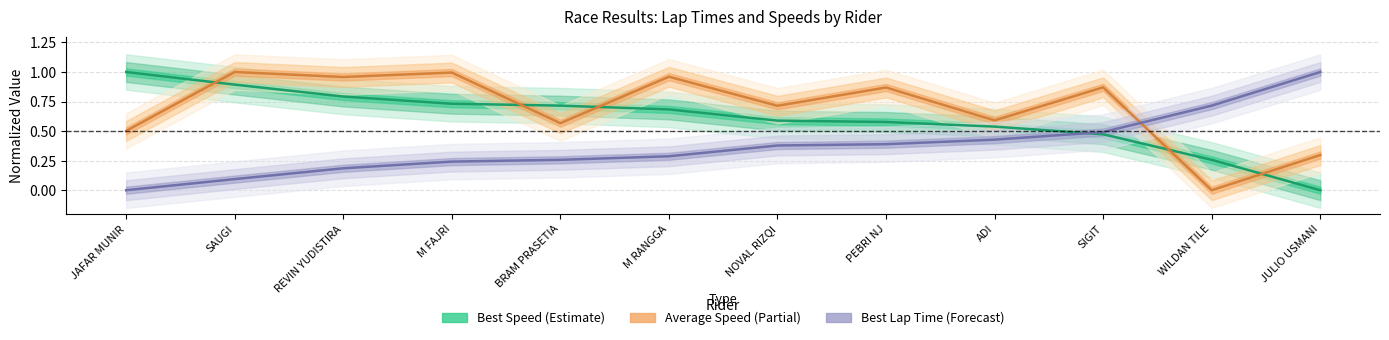

What is the difference between the maximum and minimum values in the Best Lap time series?

1.0